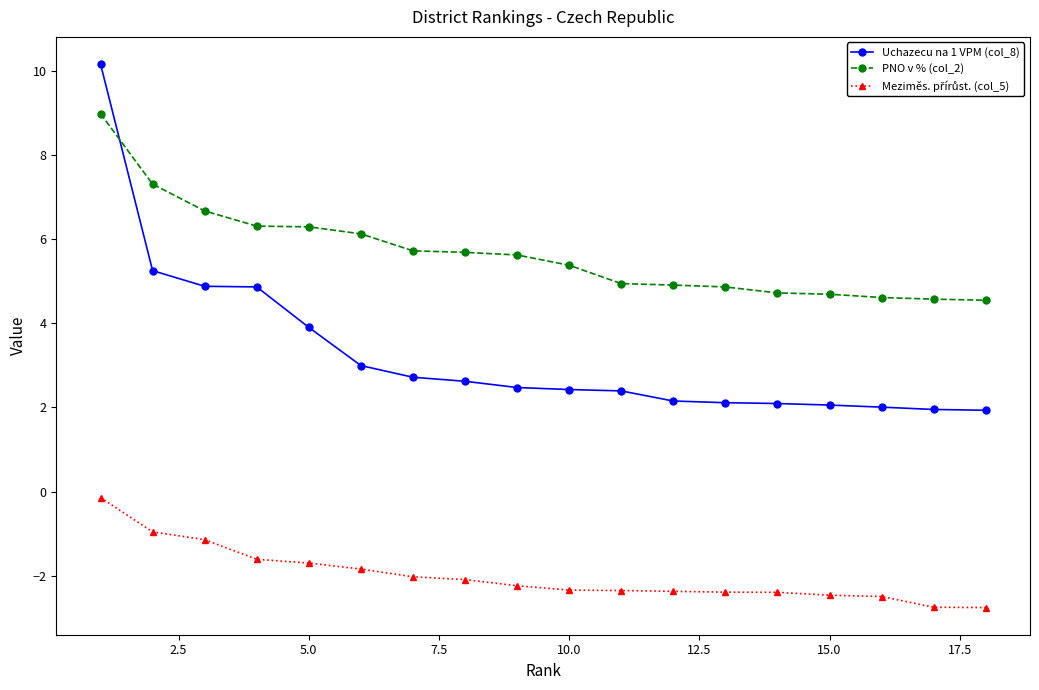

What is the maximum value shown in the chart?

10.2